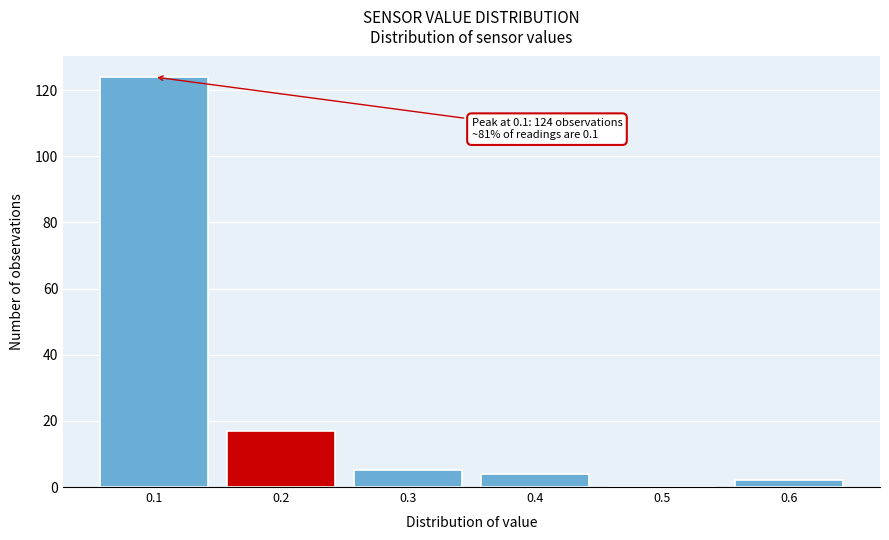

Which range on the x-axis has the tallest bar?

0.05 to 0.15